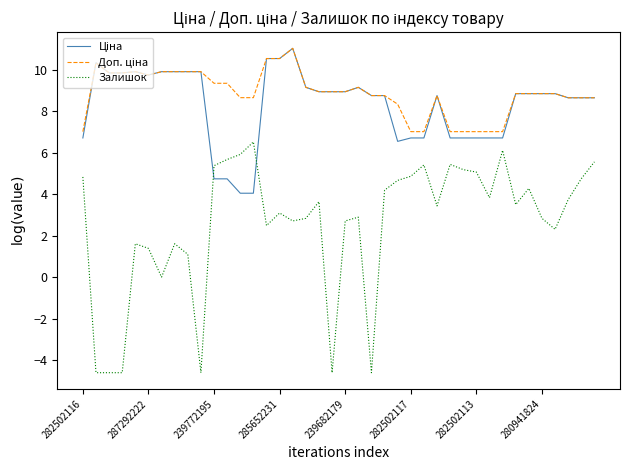

What is the minimum value shown in the chart?

-4.6